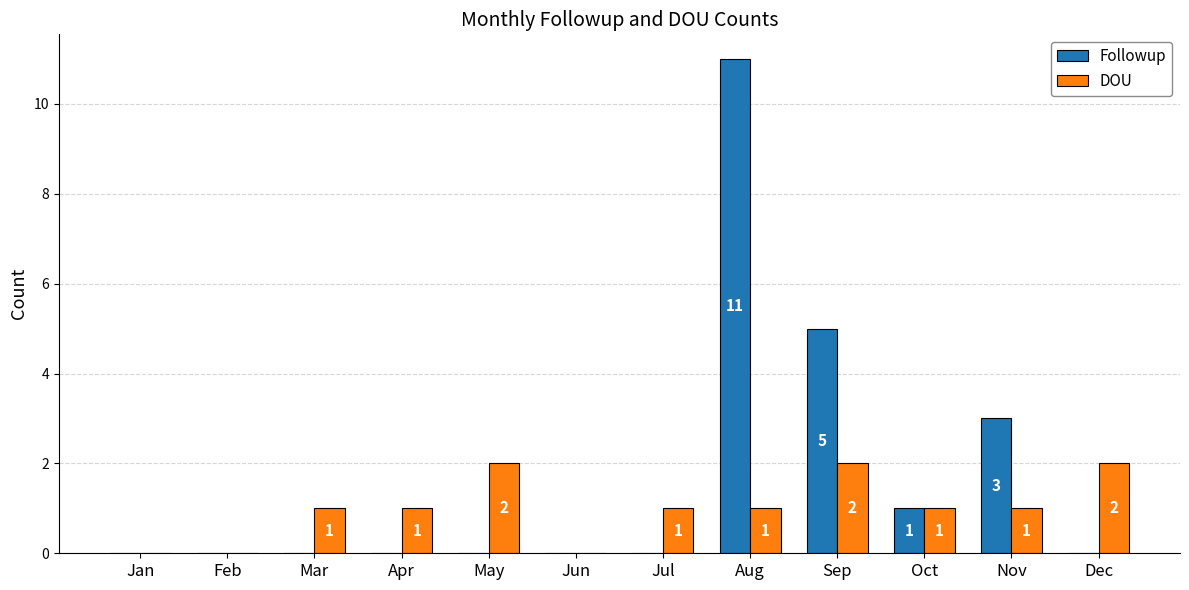

Reading left to right, what are all the values shown in this chart?

Followup: 0	0	0	0	0	0	0	11	5	1	3	0
DOU: 0	0	1	1	2	0	1	1	2	1	1	2